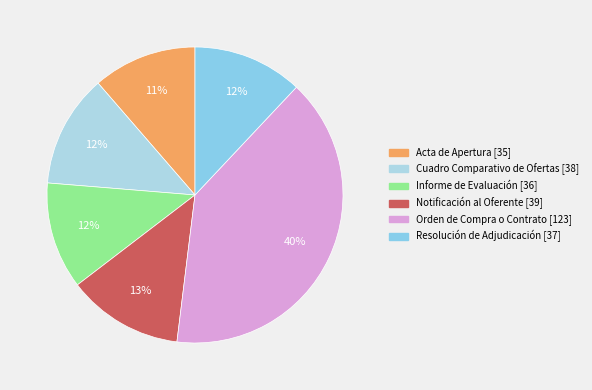

What is the ratio of the value at Resolución de Adjudicación to the value at Cuadro Comparativo de Ofertas?

1.0